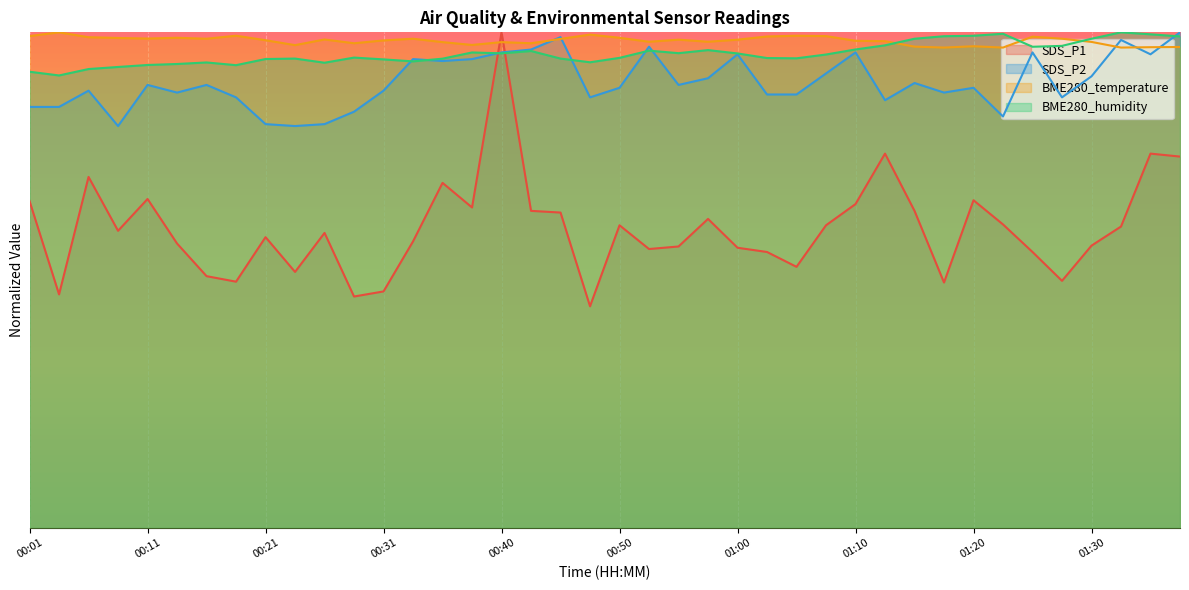

Between 01:15 and 01:17, which series saw the biggest shift?

SDS_P1